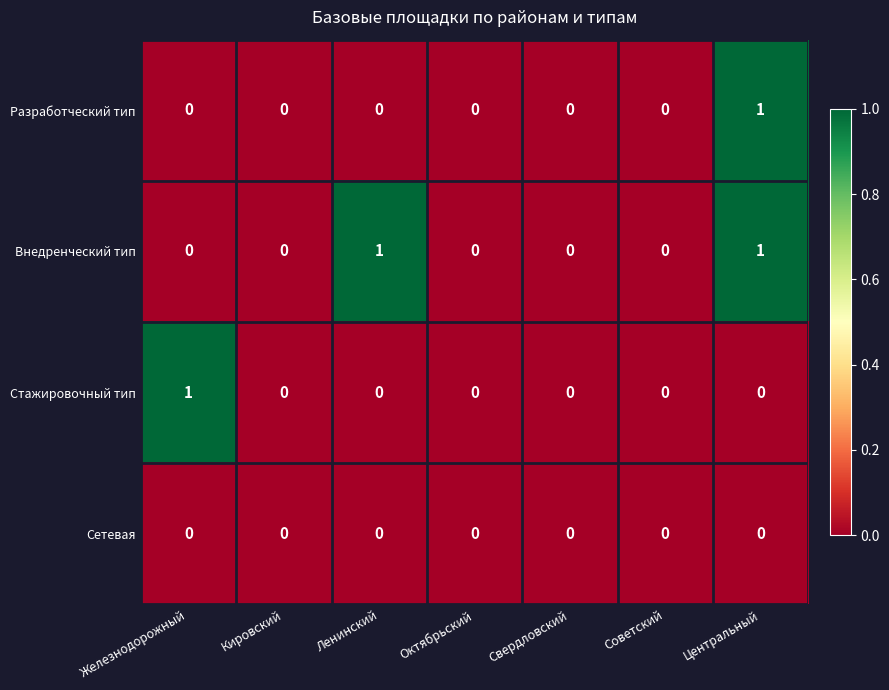

Which series changed the most between Ленинский and Октябрьский?

Внедренческий тип